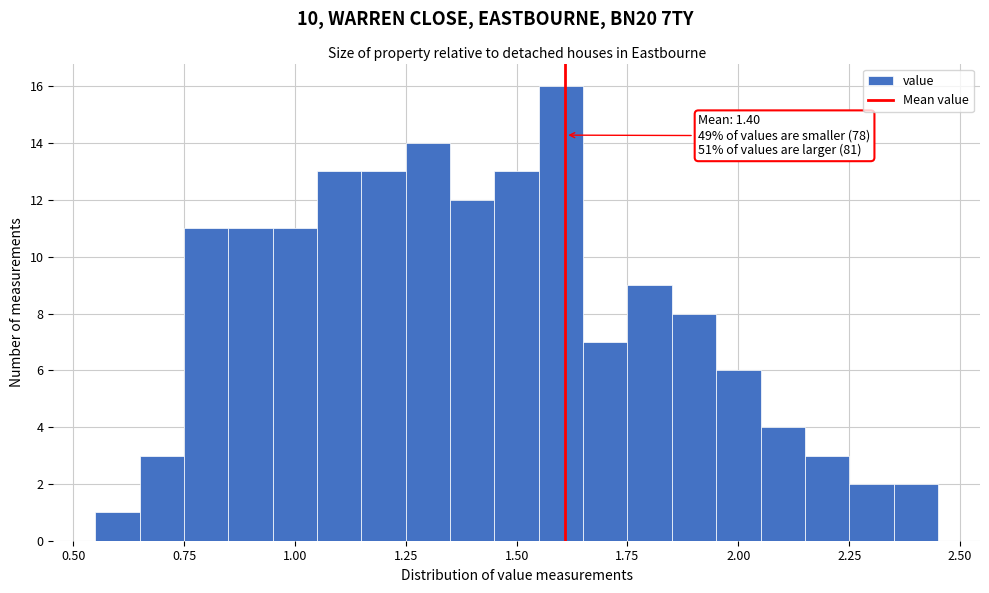

Around what value on the x-axis is the tallest bar? Give the approximate position of its centre, as read against the axis.

1.60